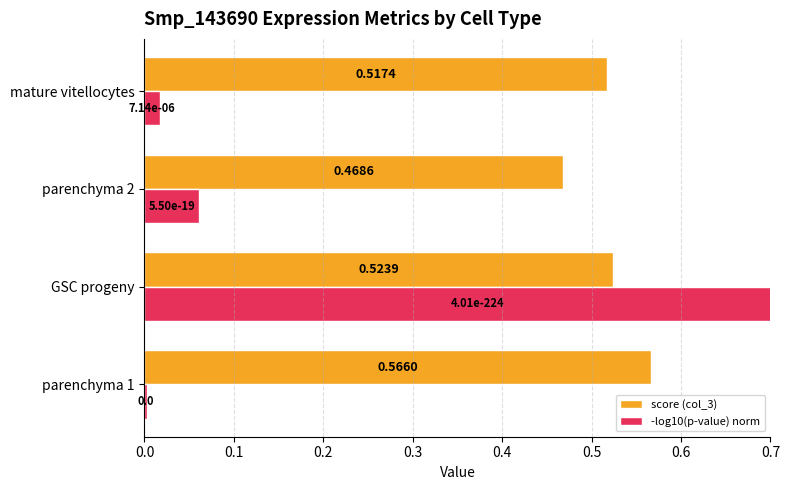

Is it true that -log10(p-value) norm equals 0.0 at mature vitellocytes?

True